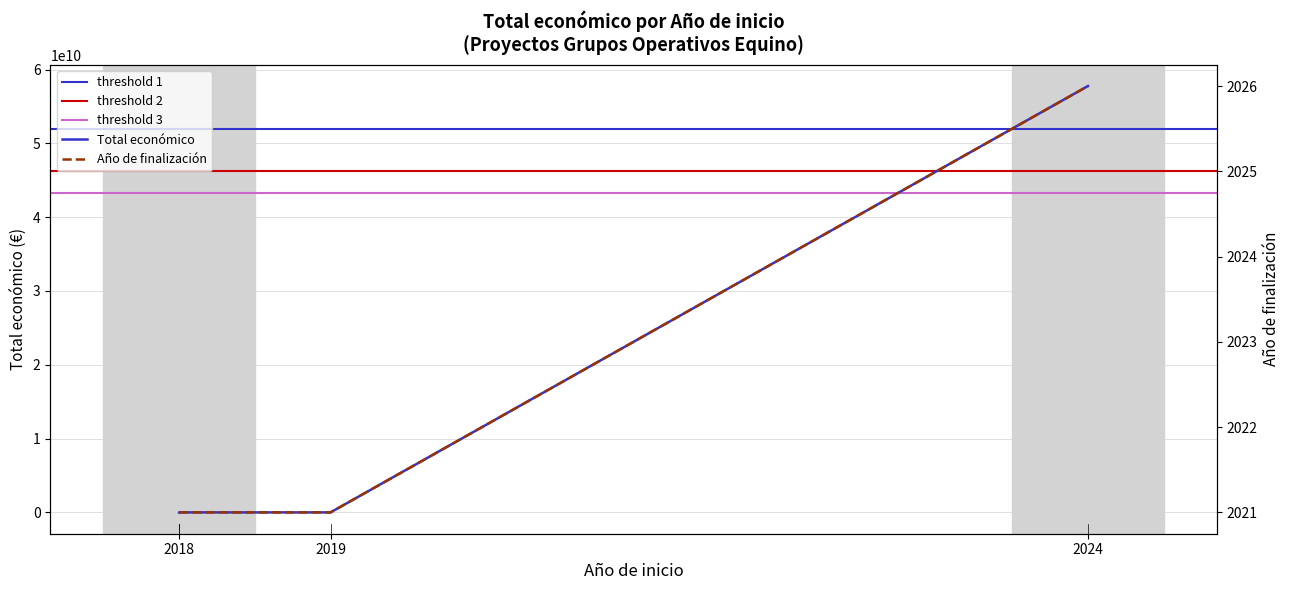

At which category does the data reach its first local valley?

2019